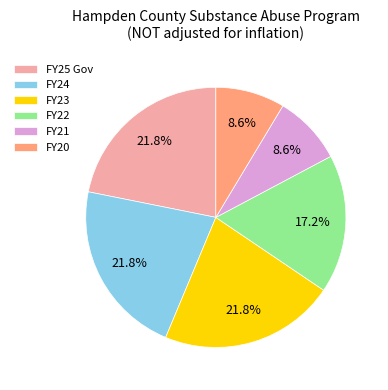

Is there any slice that represents more than half of the pie?

No